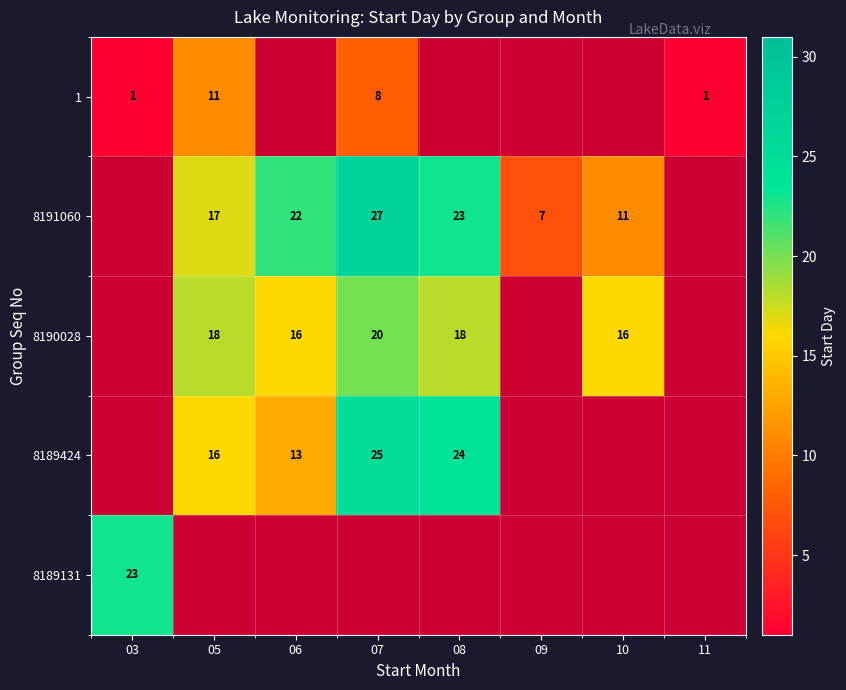

What is the maximum value shown in the chart?

27.0